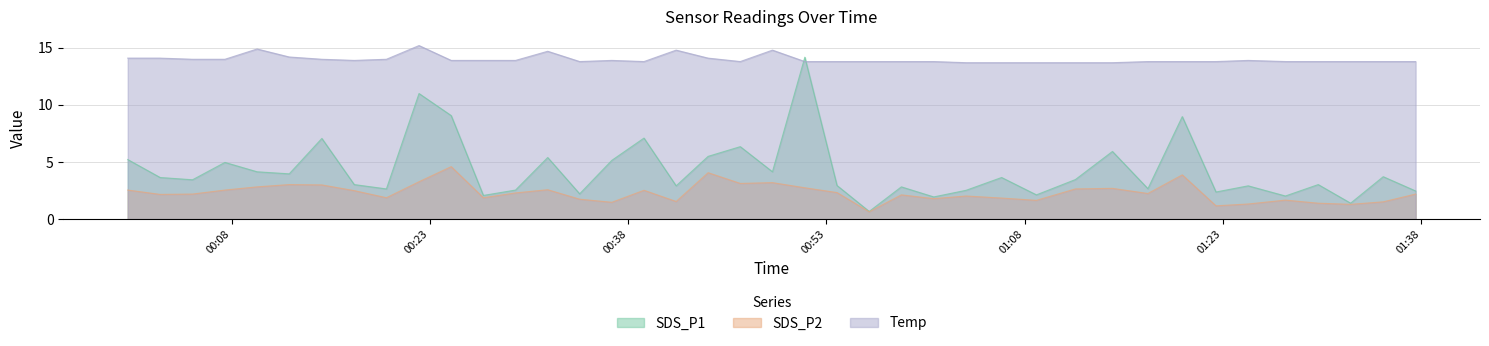

What is the maximum value shown in the chart?

15.2